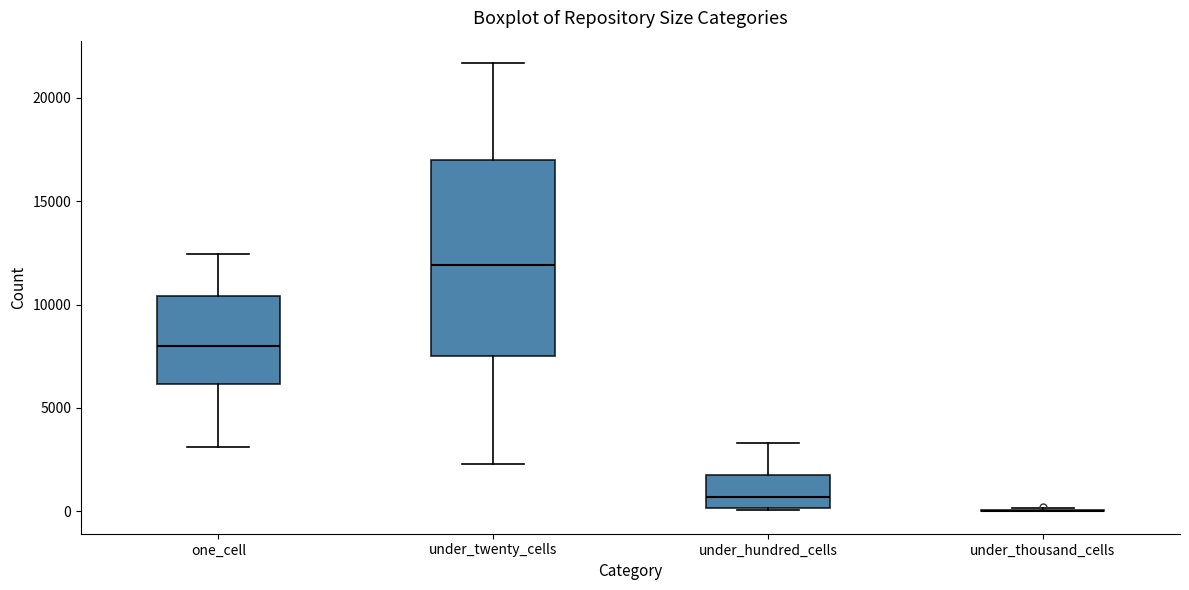

Reading left to right, transcribe this box plot: for each box, give where its median line is, the range the box spans, and where its two whiskers end, as read against the y-axis. The values are not printed on the chart, so give them approximately, as read against the axis.

one_cell: median 8000, box 6000 to 10500, whiskers 3000 to 12500
under_twenty_cells: median 12000, box 7500 to 17000, whiskers 2500 to 21500
under_hundred_cells: median 500, box 0 to 2000, whiskers 0 to 3500
under_thousand_cells: box collapsed to a line at 0, whiskers 0 to 0